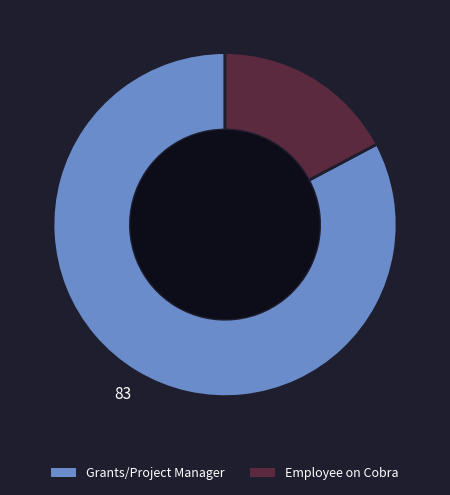

What is the largest slice in the pie chart?

Grants/Project Manager